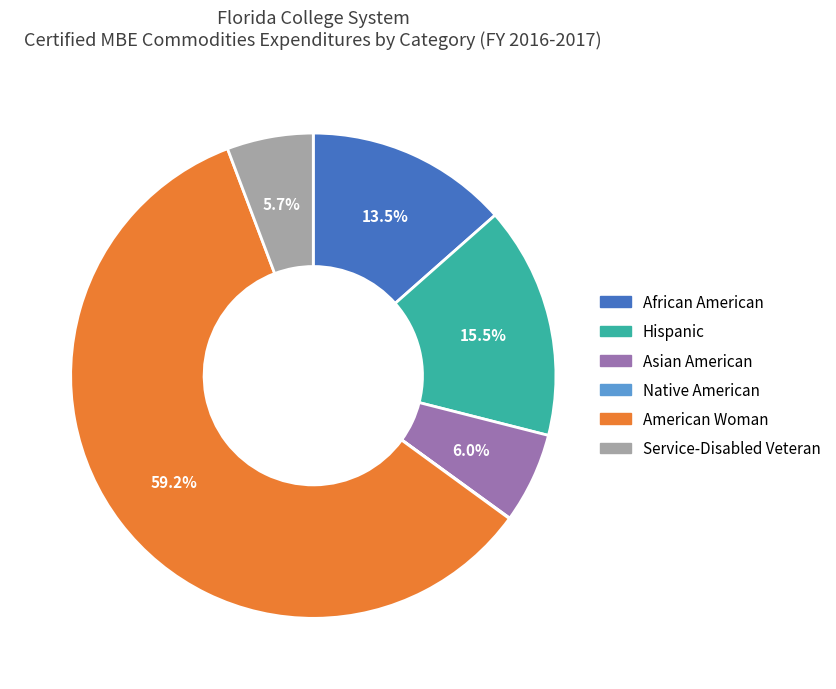

Is there a majority slice in this chart?

Yes